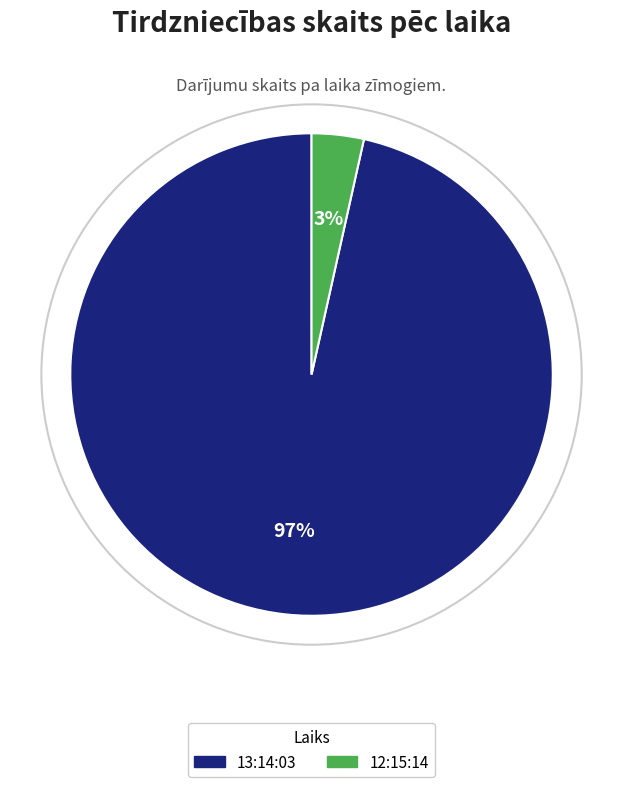

Is it true that 12:15:14 is 3% of the pie?

True